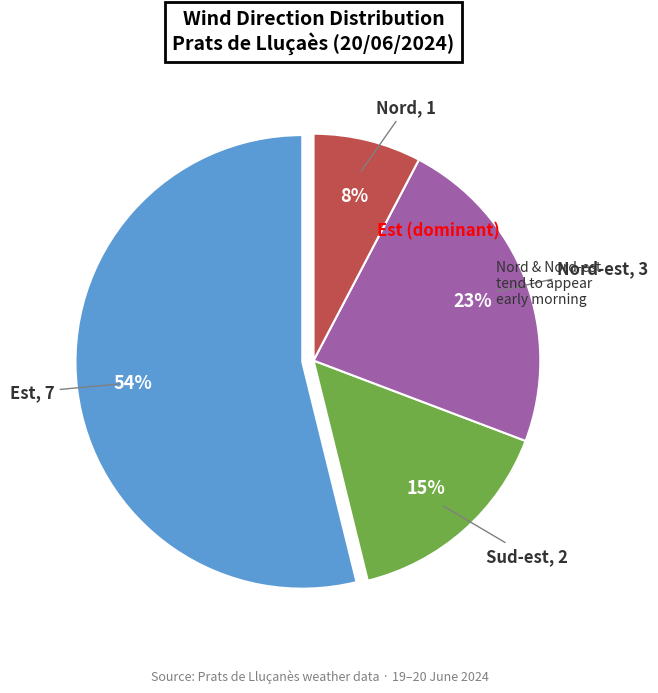

Is there any slice that represents more than half of the pie?

Yes